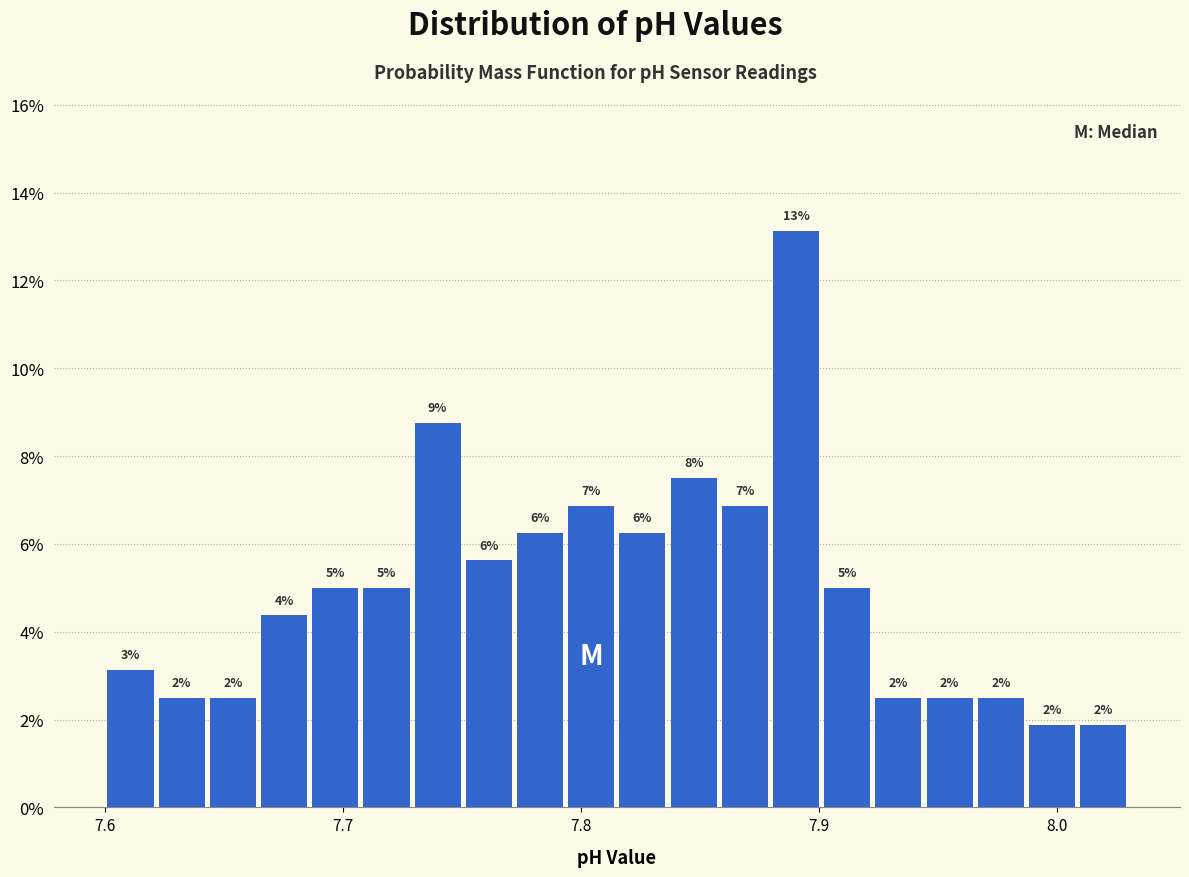

Read against the x-axis, roughly where is the centre of the tallest bar?

7.89